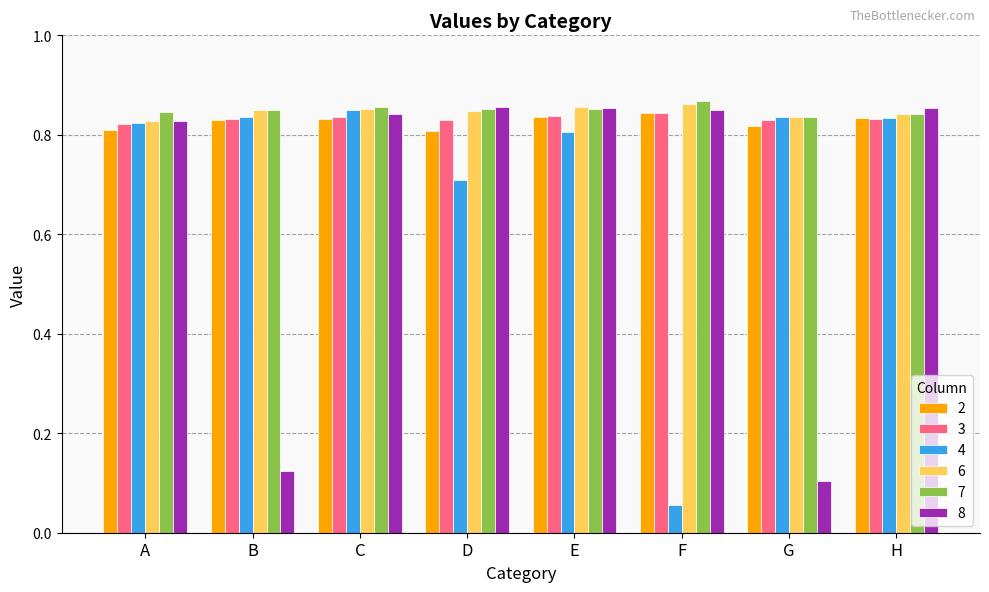

At how many categories does at least one series exceed 0?

8